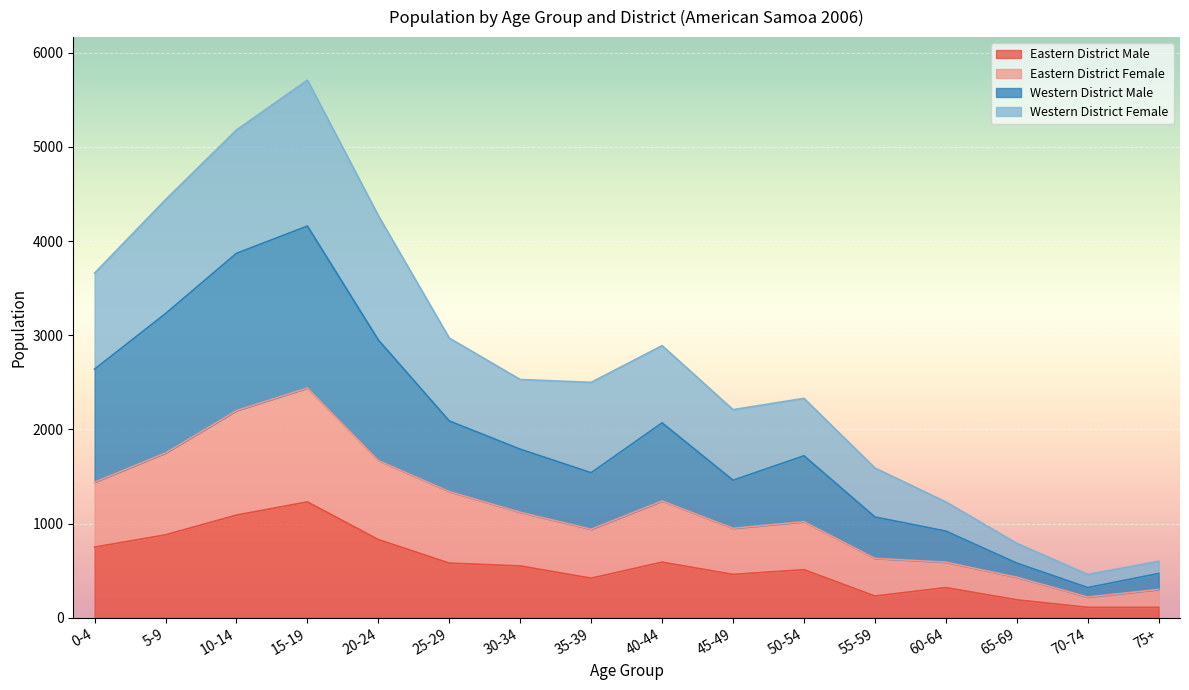

At which category is the sum across all series the highest?

15-19